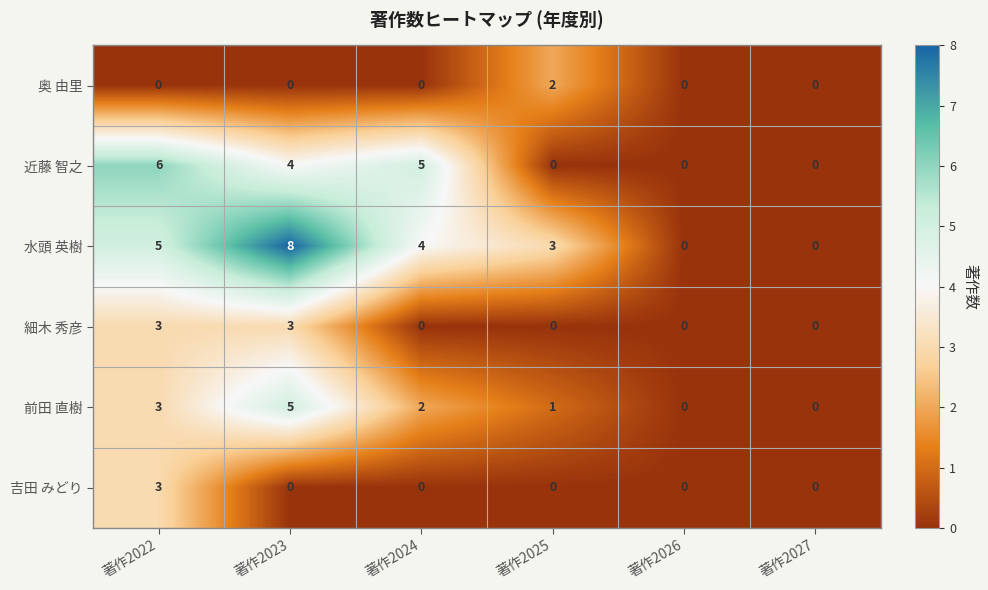

Where is 前田 直樹 nearest to the value 2?

著作2024